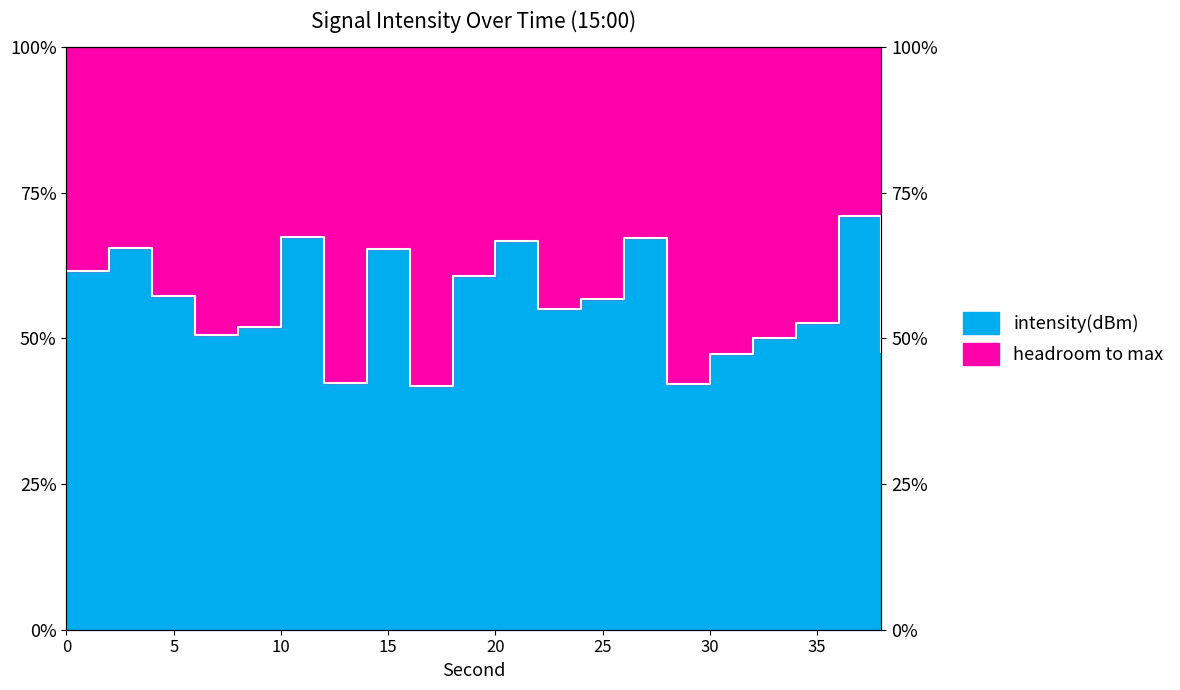

Read the value at 0.

-127.3